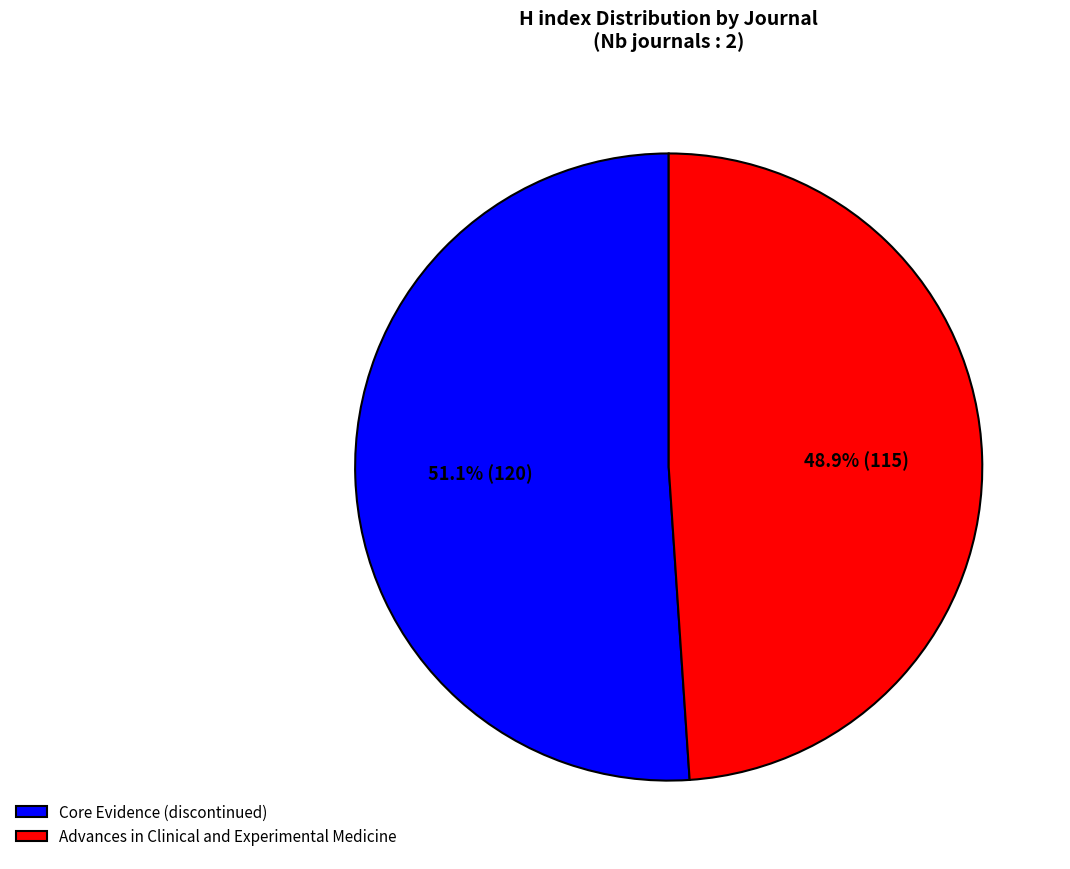

Count the number of slices in the pie.

2